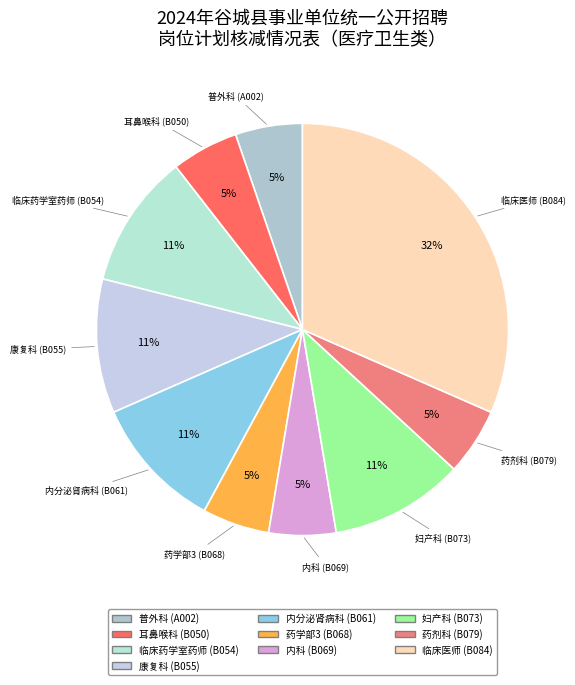

Approximately how many times larger is the value at 耳鼻喉科 (B050) compared to 药剂科 (B079)?

1.0